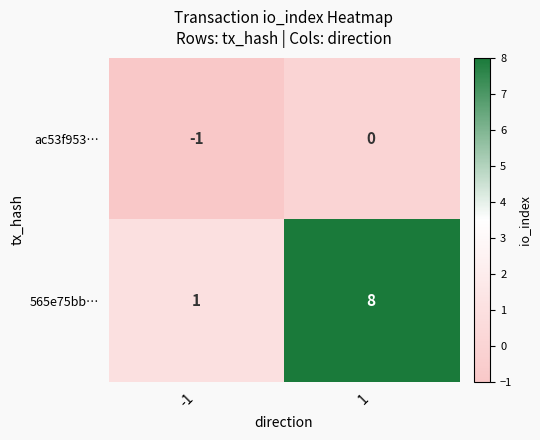

What is the sum of all 565e75bb… values?

9